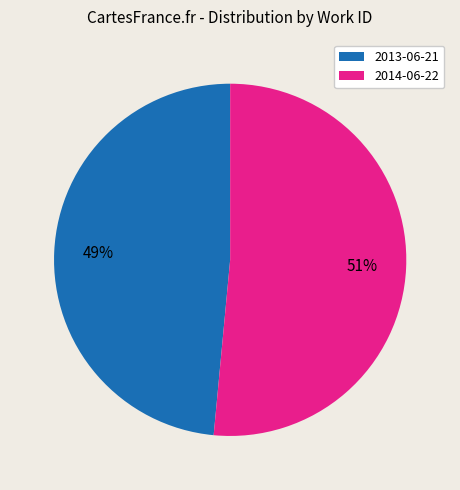

To the nearest percent, what is the average slice percentage?

50%